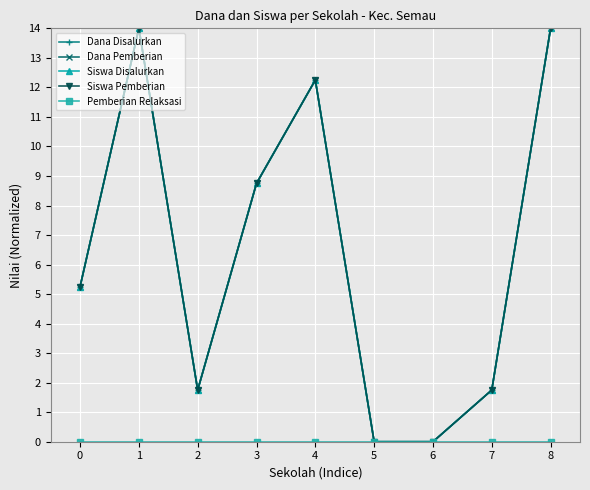

Is it true that Siswa Pemberian equals 1.4 at 0?

False